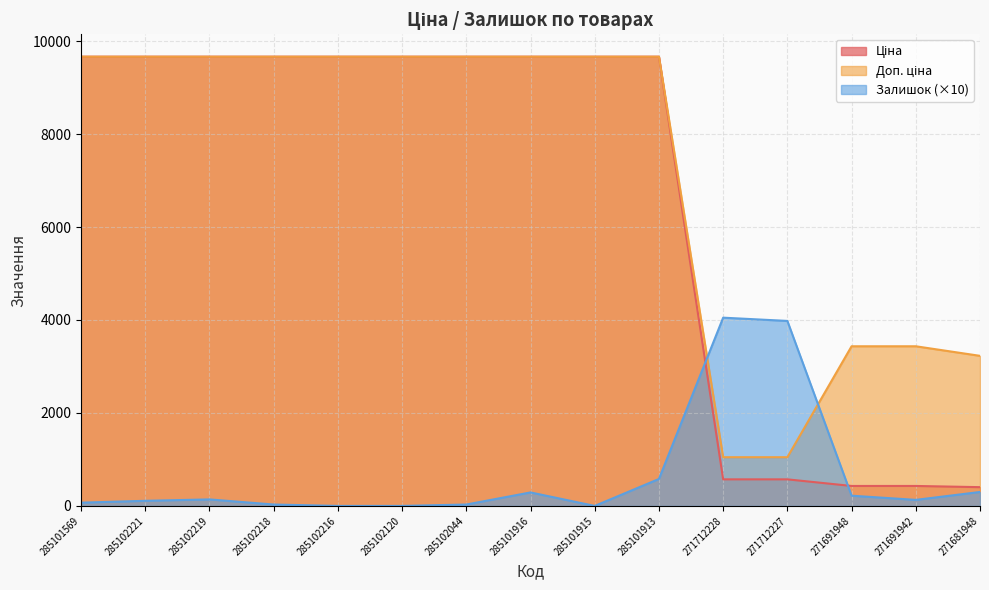

Reading left to right, transcribe all the data shown in this chart.

Ціна: 285101569=9664.7	285102221=9664.7	285102219=9664.7	285102218=9664.7	285102216=9664.7	285102120=9664.7	285102044=9664.7	285101916=9664.7	285101915=9664.7	285101913=9664.7	271712228=571.6	271712227=571.6	271691948=429.3	271691942=429.3	271681948=403.6
Доп. ціна: 285101569=9664.7	285102221=9664.7	285102219=9664.7	285102218=9664.7	285102216=9664.7	285102120=9664.7	285102044=9664.7	285101916=9664.7	285101915=9664.7	285101913=9664.7	271712228=1048.0	271712227=1048.0	271691948=3434.6	271691942=3434.6	271681948=3228.8
Залишок: 285101569=70.0	285102221=110.0	285102219=140.0	285102218=30.0	285102216=0.0	285102120=0.0	285102044=30.0	285101916=290.0	285101915=0.0	285101913=580.0	271712228=4050.0	271712227=3980.0	271691948=220.0	271691942=130.0	271681948=300.0